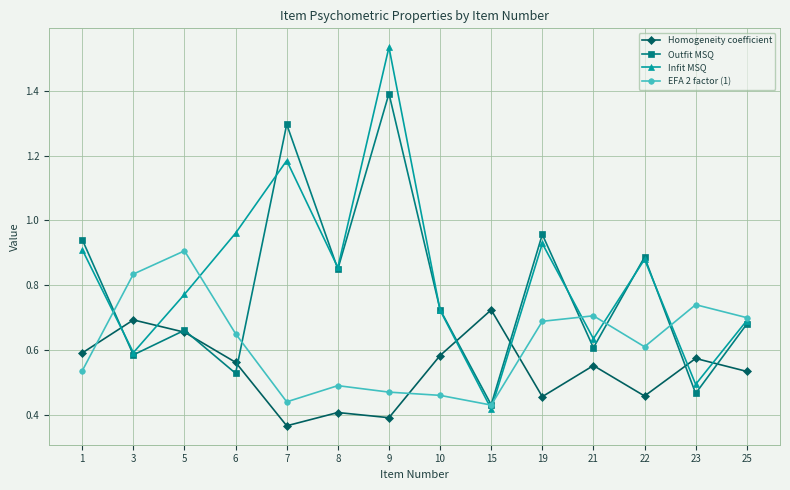

How many Homogeneity coefficient values are between 0 and 1?

14